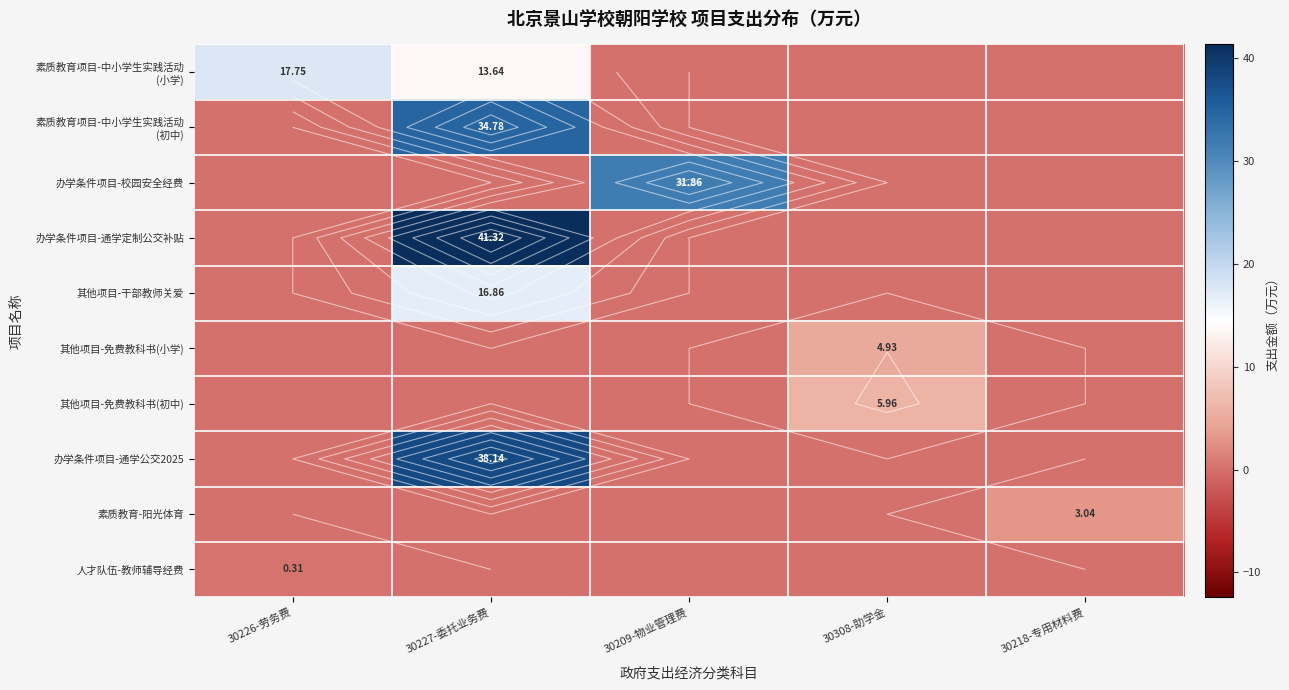

The value of 素质教育项目-中小学生实践活动 (初中) at 30209-物业管理费 is 0.0. True or false?

True